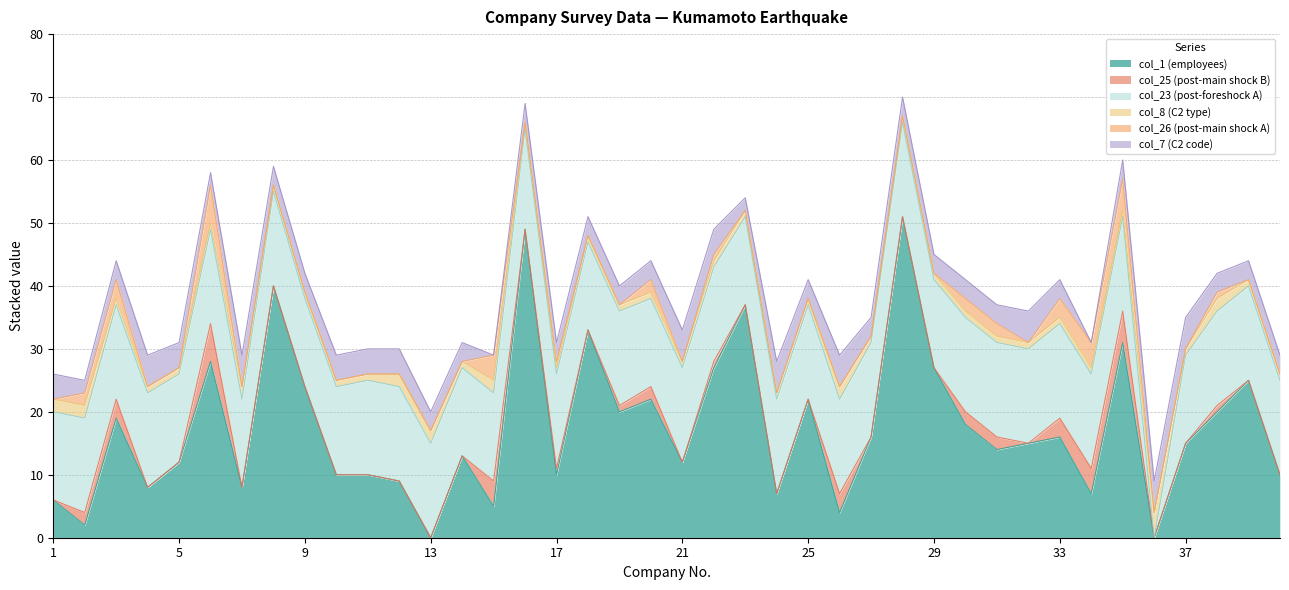

True or false: col_23 (post-foreshock A) has more than 0 points higher than both neighbors.

True